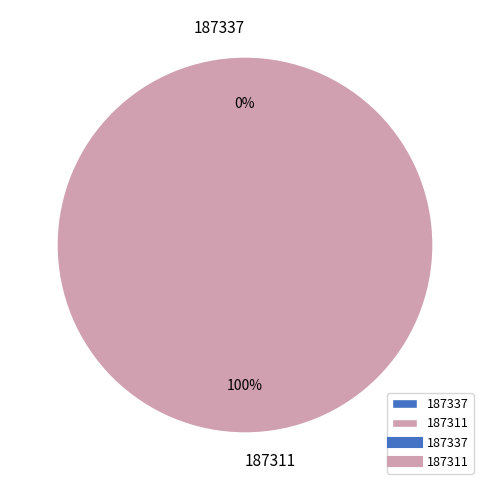

True or false: 187311 accounts for 99% of the total.

False